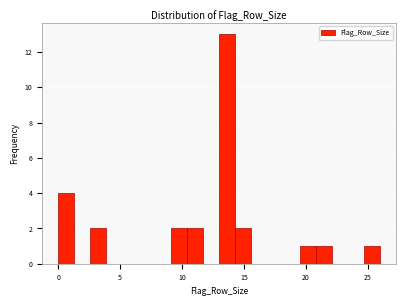

Around what value on the x-axis is the tallest bar? Give the approximate position of its centre, as read against the axis.

13.5